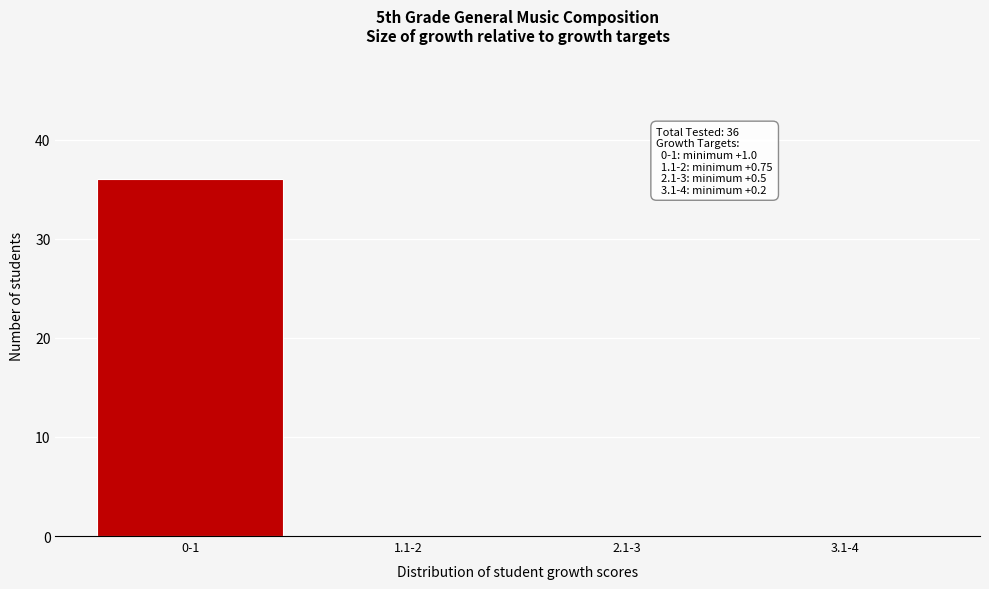

Reading left to right, what are all the values shown in this chart?

0-1=36	1.1-2=0	2.1-3=0	3.1-4=0